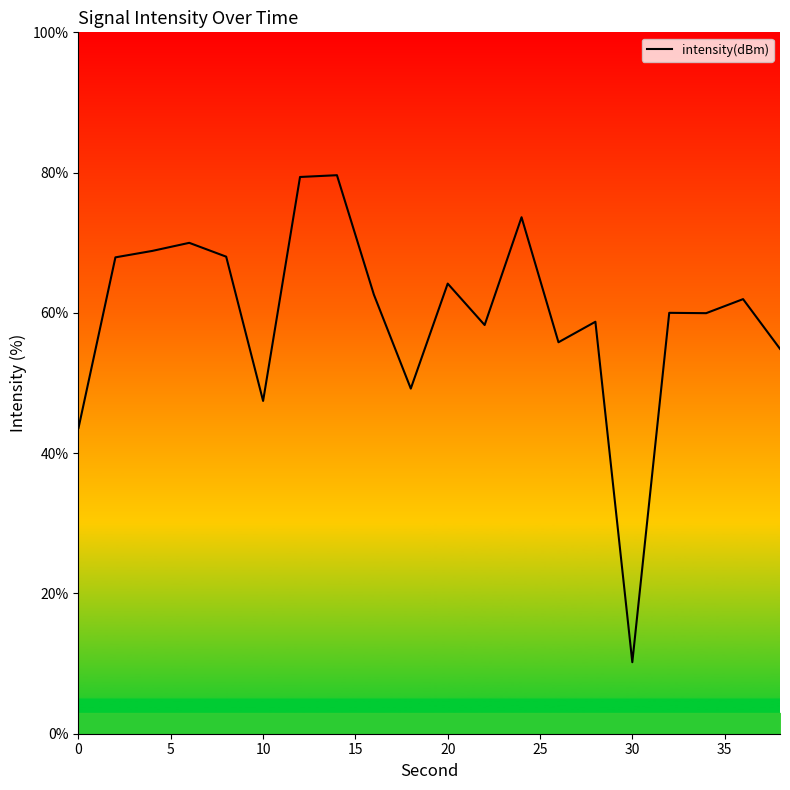

What is the average value?

59.7